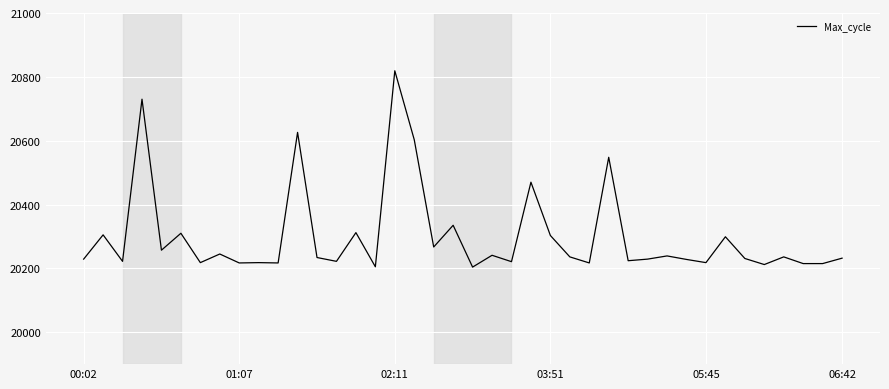

What is the smallest value displayed?

20204